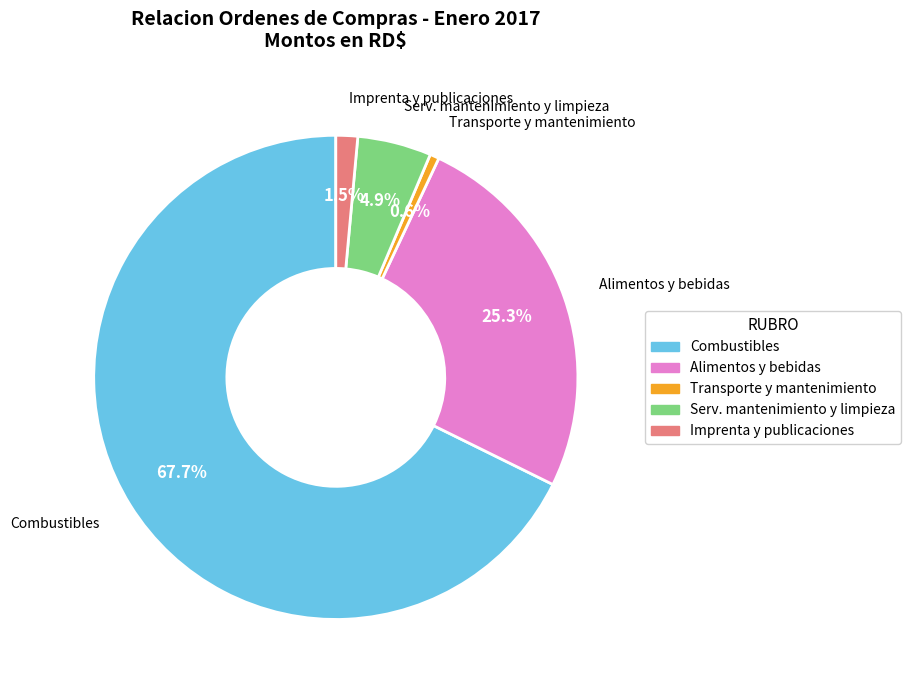

How much of the chart is everything except Serv. mantenimiento y limpieza?

95.1%